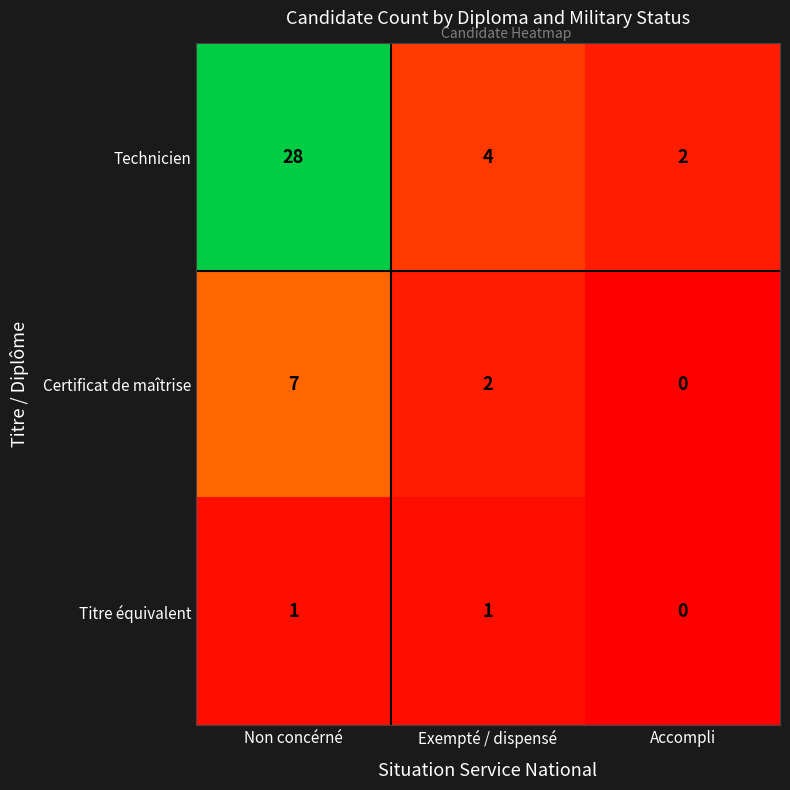

Rank the series by their average value, from highest to lowest.

Technicien, Certificat de maîtrise, Titre équivalent